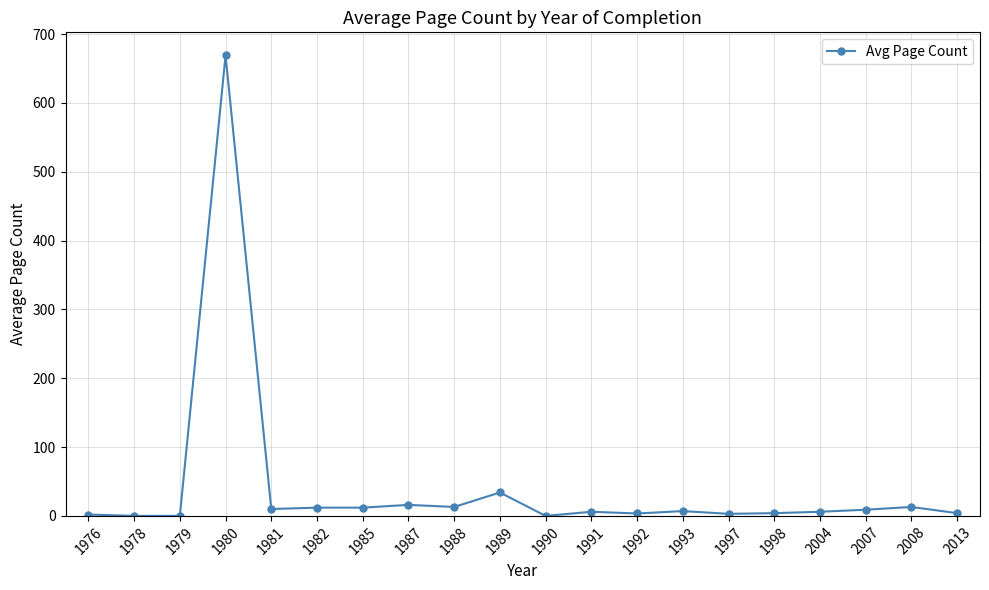

True or false: the data shows 6.0 at 1991.

True